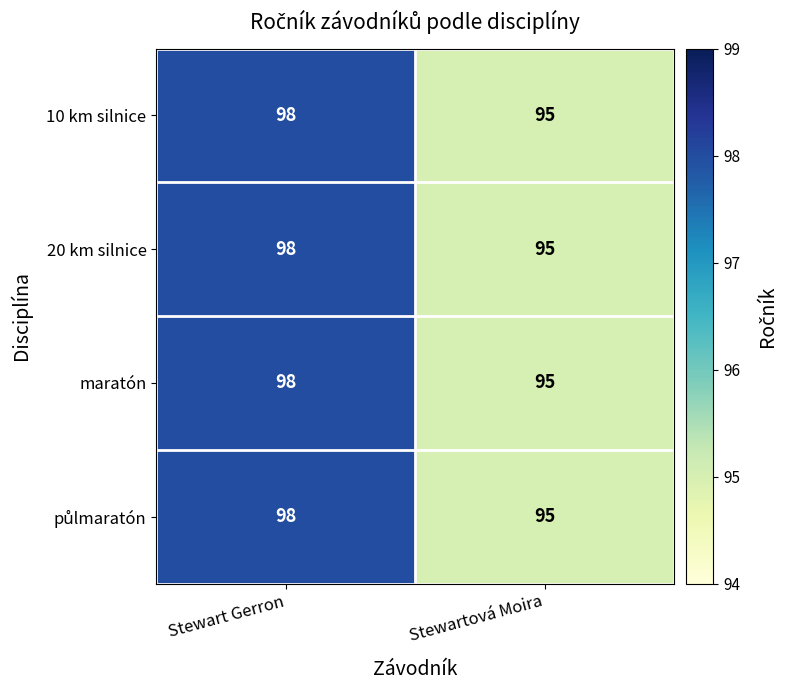

Rank the categories by 10 km silnice value from highest to lowest.

Stewart Gerron, Stewartová Moira